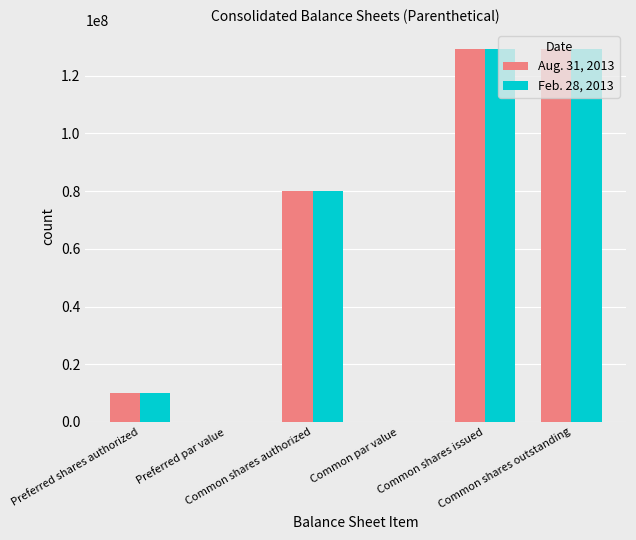

What is the maximum value shown in the chart?

129400000.0